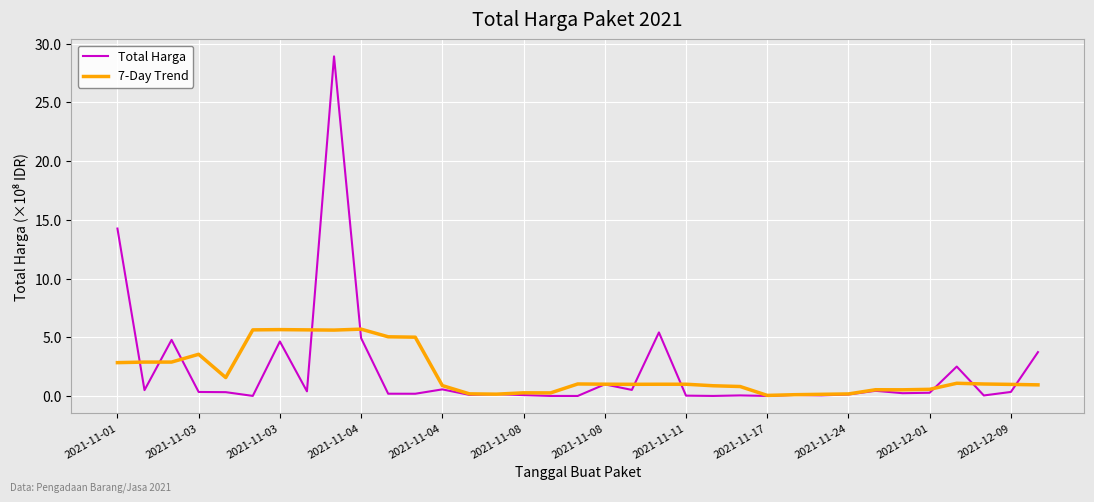

Which series has the largest range (max minus min)?

Total Harga